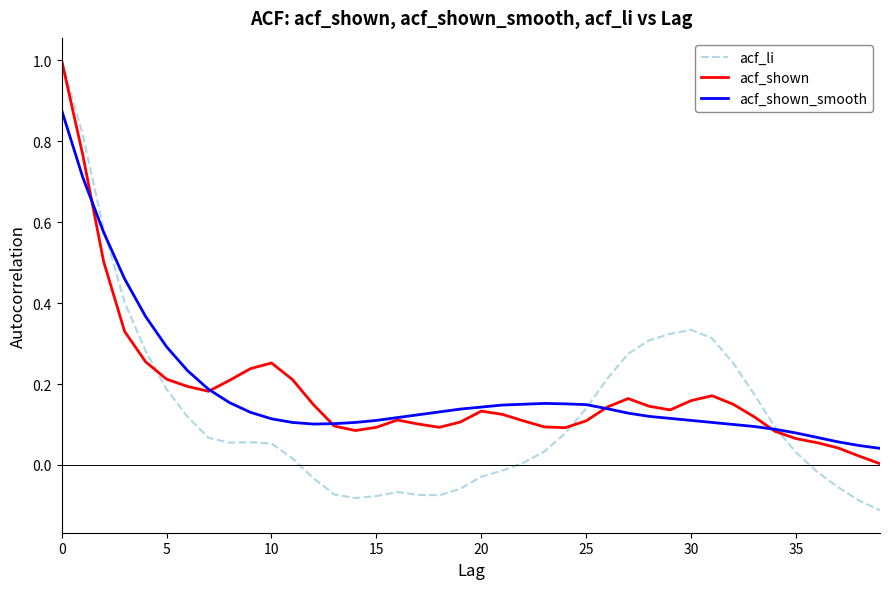

Which series has the largest range (max minus min)?

acf_li